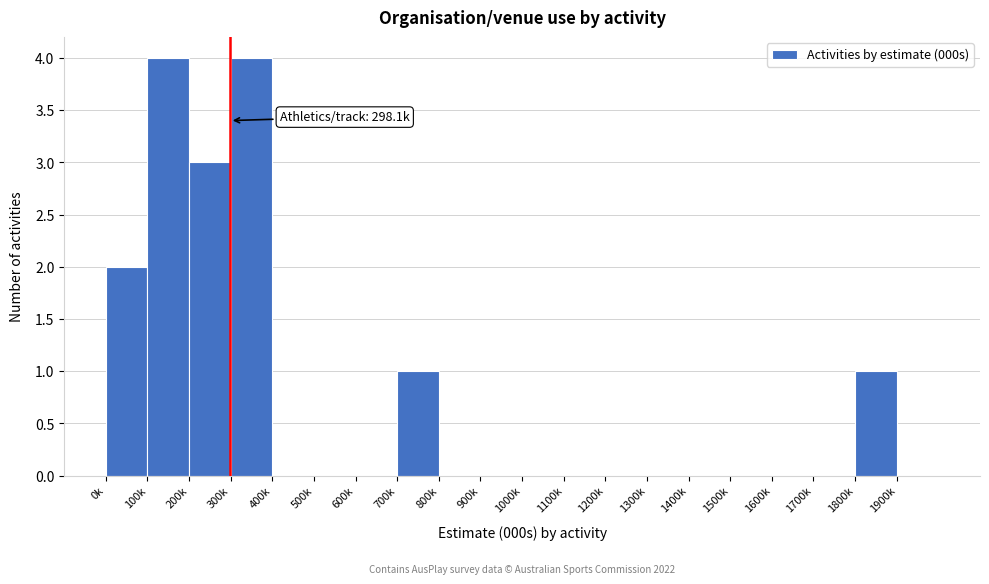

Reading right to left, extract all data points from this chart.

1900k=0	1800k=1	1700k=0	1600k=0	1500k=0	1400k=0	1300k=0	1200k=0	1100k=0	1000k=0	900k=0	800k=0	700k=1	600k=0	500k=0	400k=0	300k=4	200k=3	100k=4	0k=2